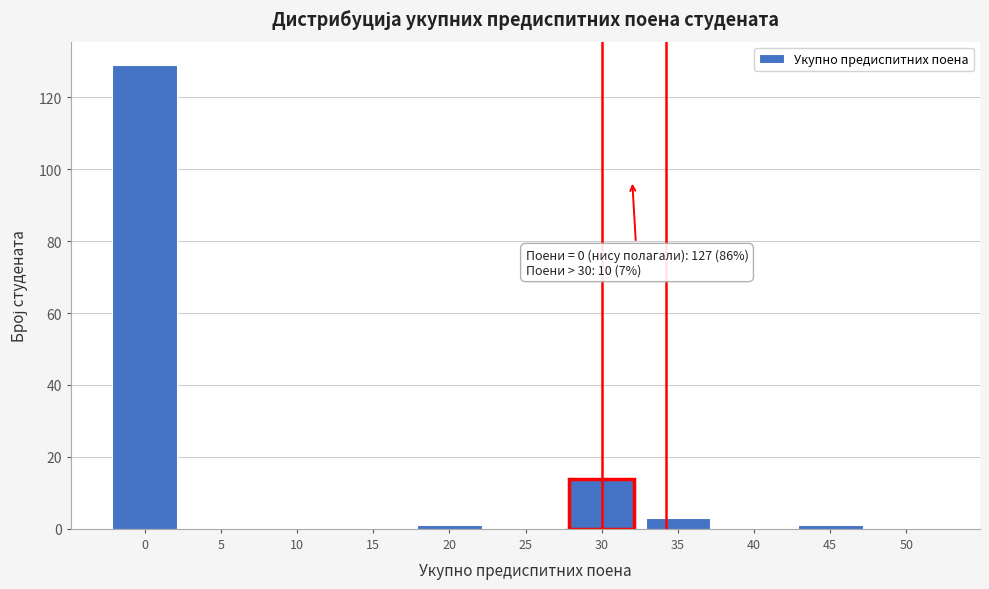

Reading left to right, list all the values displayed in this chart.

0=129	5=0	10=0	15=0	20=1	25=0	30=14	35=3	40=0	45=1	50=0